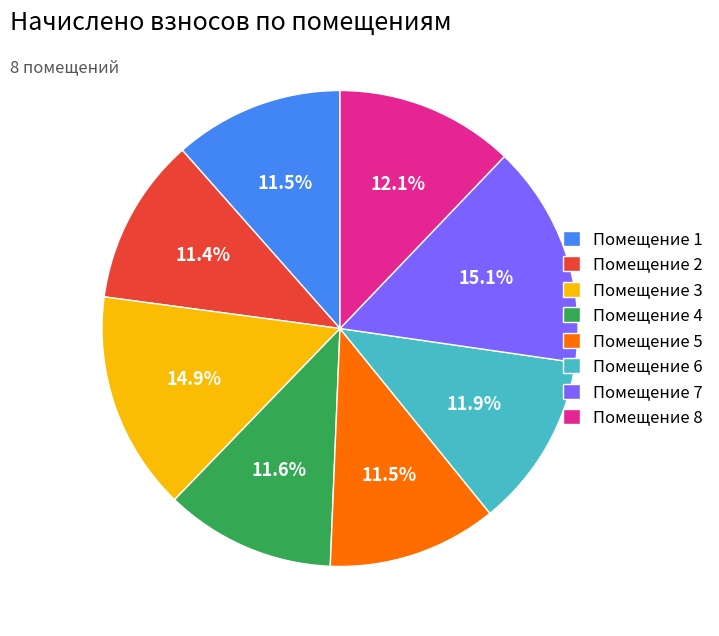

Is there any slice that represents more than half of the pie?

No